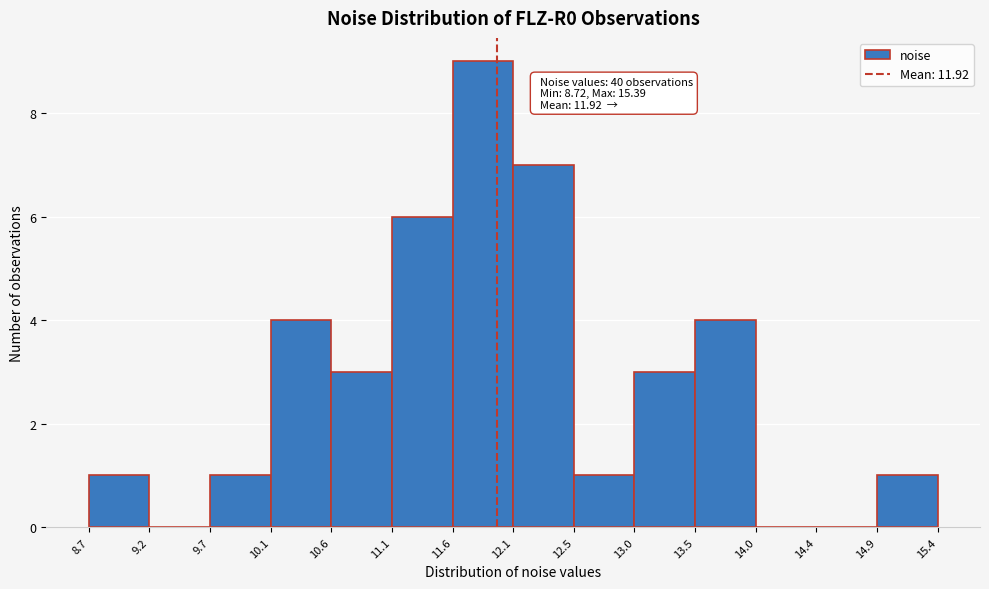

Which range on the x-axis has the tallest bar?

11.6 to 12.1